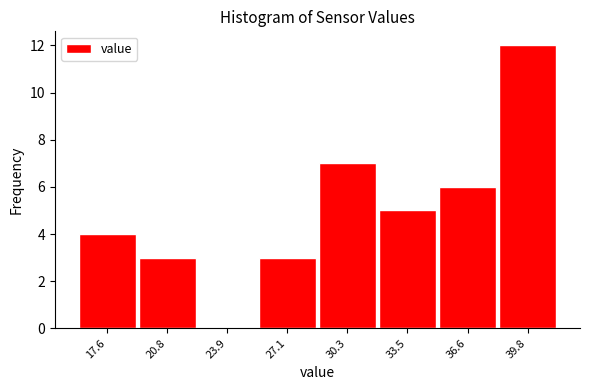

How tall is the bar that spans 35.0 to 38.0 on the x-axis? Neither the bar edges nor the heights are printed on the chart, so give them approximately, as read against the axes.

6